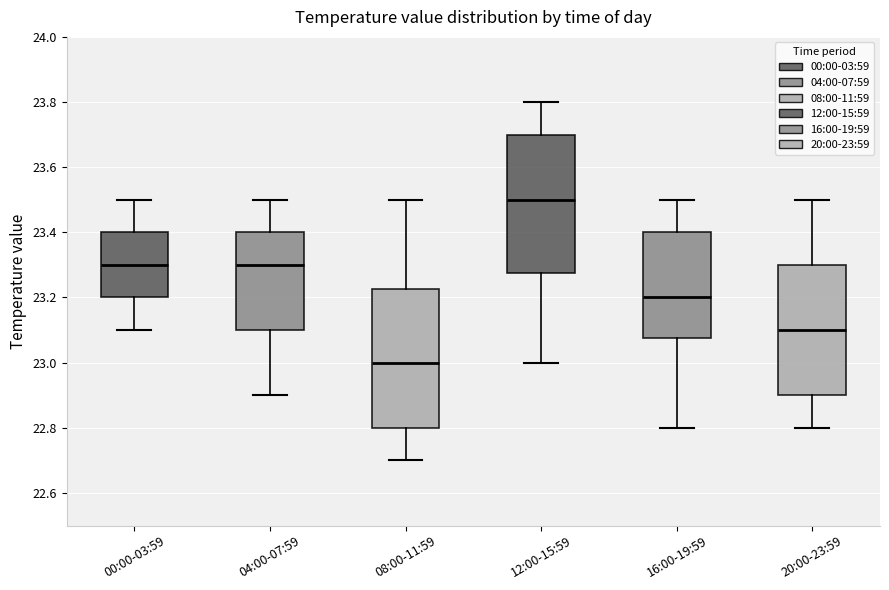

Which box has the highest median line?

12:00-15:59